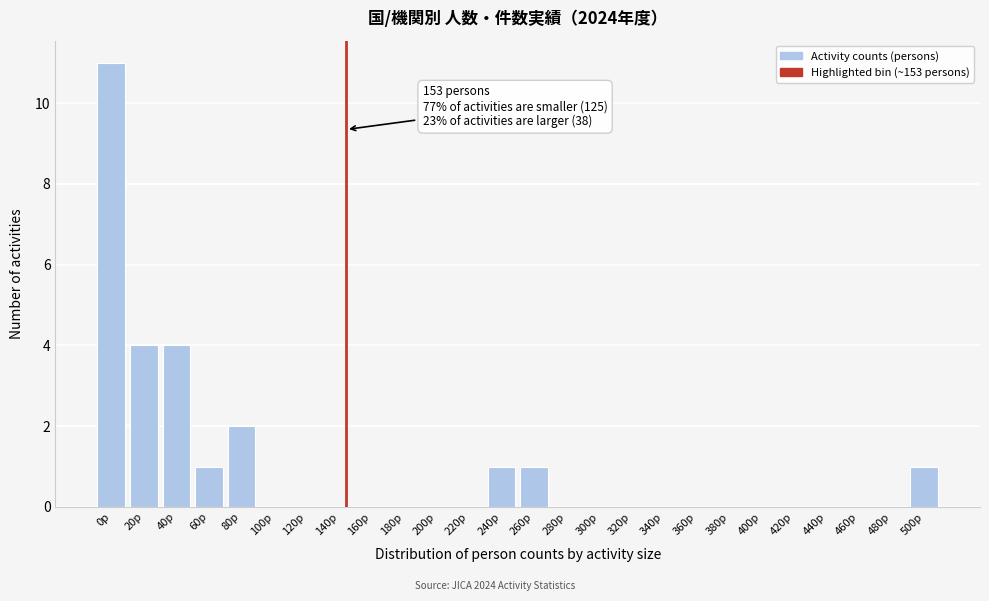

Reading left to right, transcribe all the data shown in this chart.

0p=11	20p=4	40p=4	60p=1	80p=2	100p=0	120p=0	140p=0	160p=0	180p=0	200p=0	220p=0	240p=1	260p=1	280p=0	300p=0	320p=0	340p=0	360p=0	380p=0	400p=0	420p=0	440p=0	460p=0	480p=0	500p=1